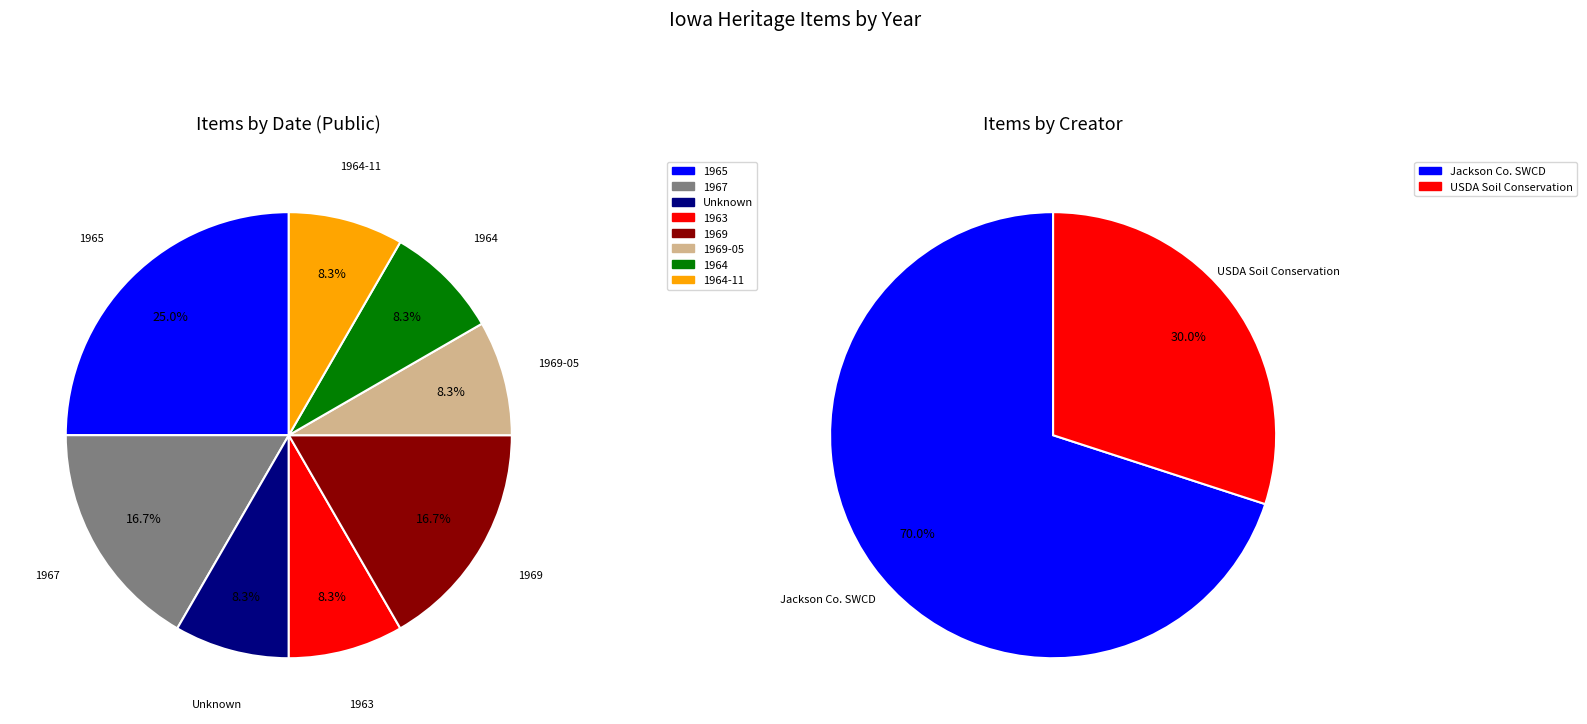

To the nearest percent, what is the average slice percentage?

12%